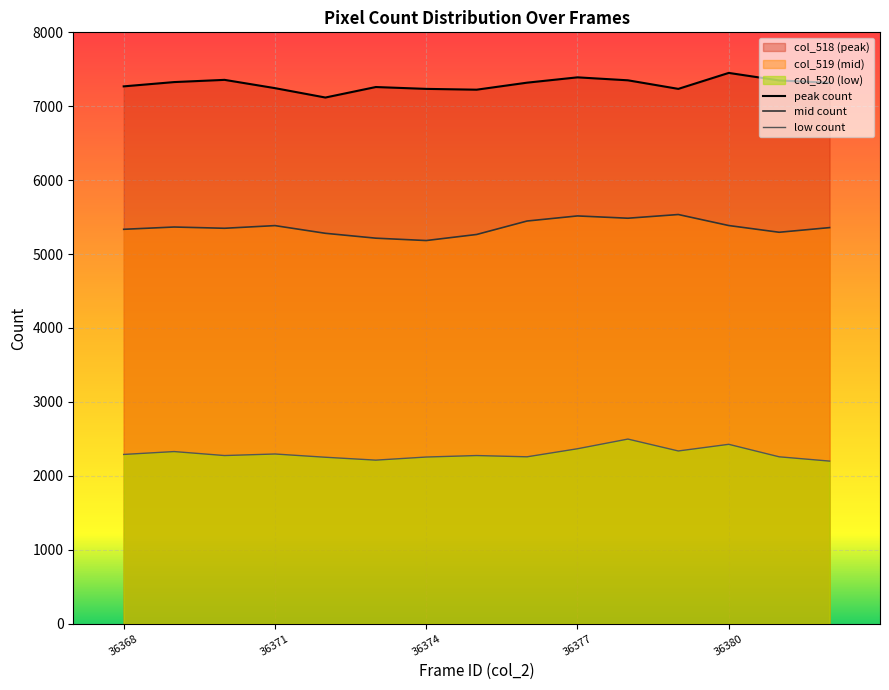

What are all the series names shown in the legend?

peak count, mid count, low count